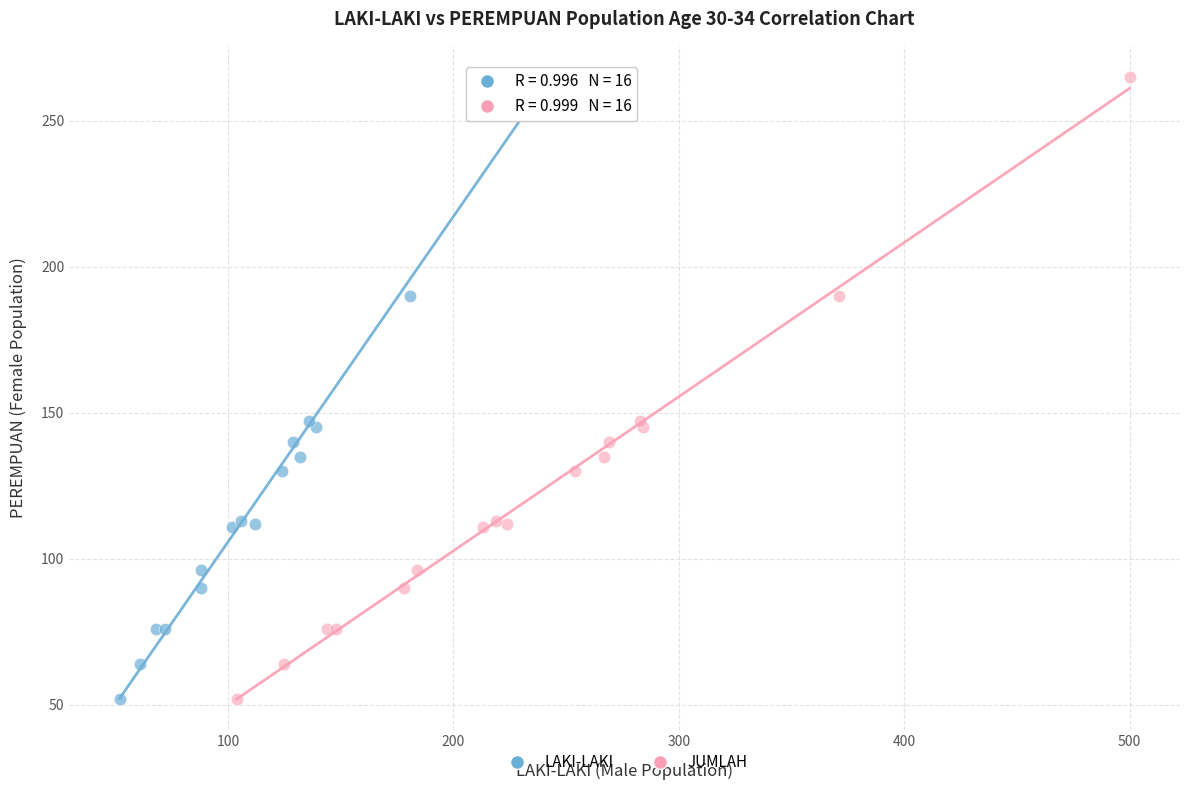

What are all the series names shown in the legend?

LAKI-LAKI, JUMLAH